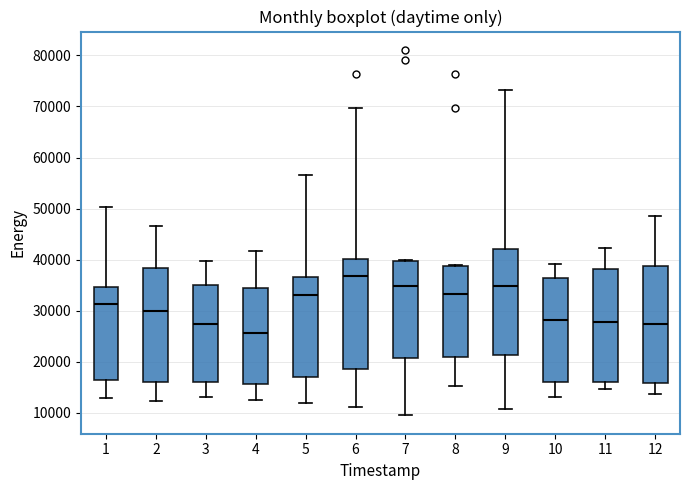

Reading left to right, read every box against the y-axis: the position of its median line, the range the box covers, and the ends of its whiskers. The values are not printed on the chart, so give them approximately, as read against the axis.

1: median 31000, box 16000 to 35000, whiskers 13000 to 50000
2: median 30000, box 16000 to 38000, whiskers 12000 to 47000
3: median 27000, box 16000 to 35000, whiskers 13000 to 40000
4: median 26000, box 16000 to 34000, whiskers 12000 to 42000
5: median 33000, box 17000 to 37000, whiskers 12000 to 57000
6: median 37000, box 19000 to 40000, whiskers 11000 to 70000
7: median 35000, box 21000 to 40000, whiskers 9000 to 40000
8: median 33000, box 21000 to 39000, whiskers 15000 to 39000
9: median 35000, box 21000 to 42000, whiskers 11000 to 73000
10: median 28000, box 16000 to 36000, whiskers 13000 to 39000
11: median 28000, box 16000 to 38000, whiskers 15000 to 42000
12: median 27000, box 16000 to 39000, whiskers 14000 to 48000